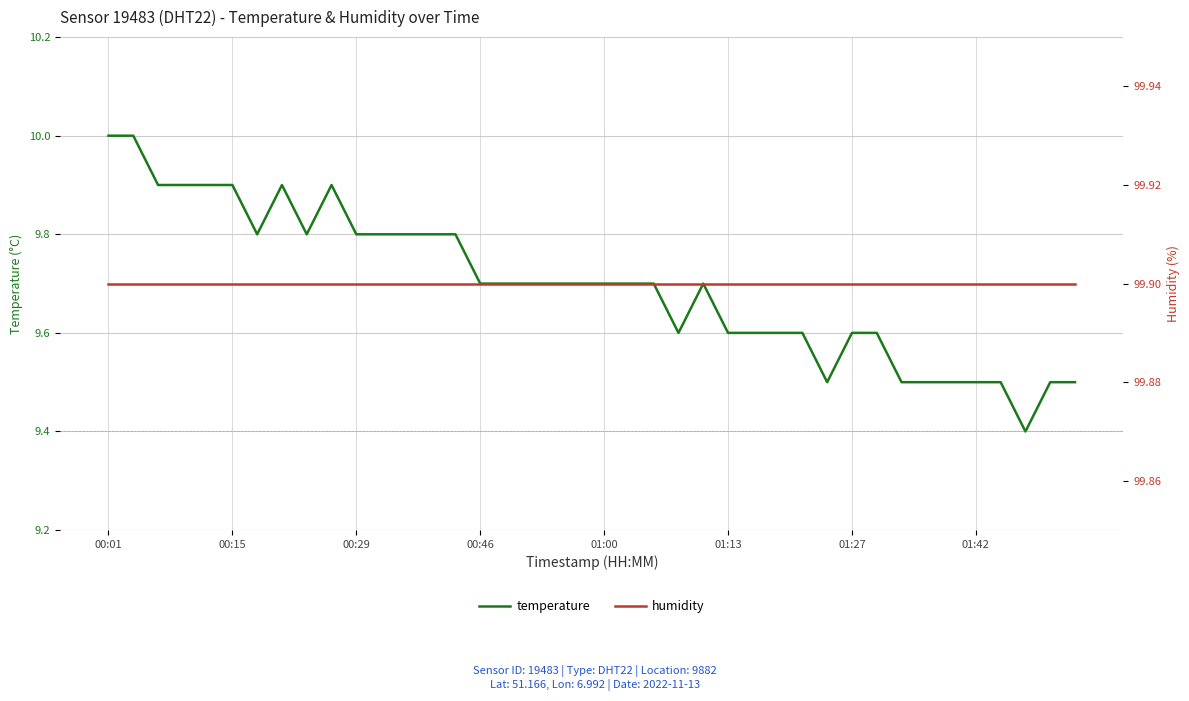

What is the maximum value for humidity?

99.9